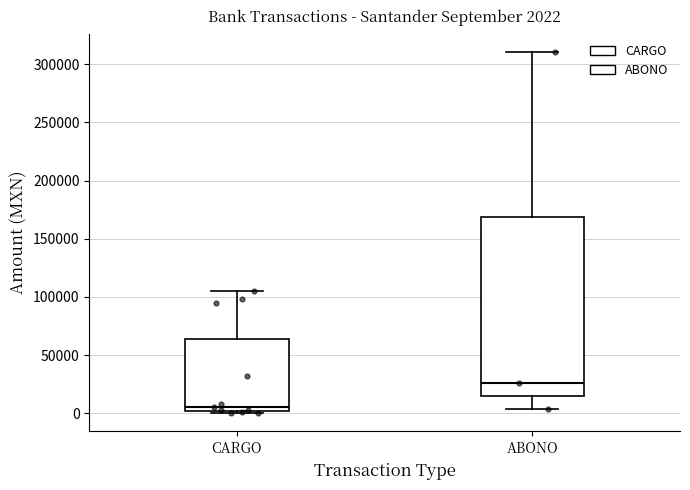

Which box has the lowest median line?

CARGO